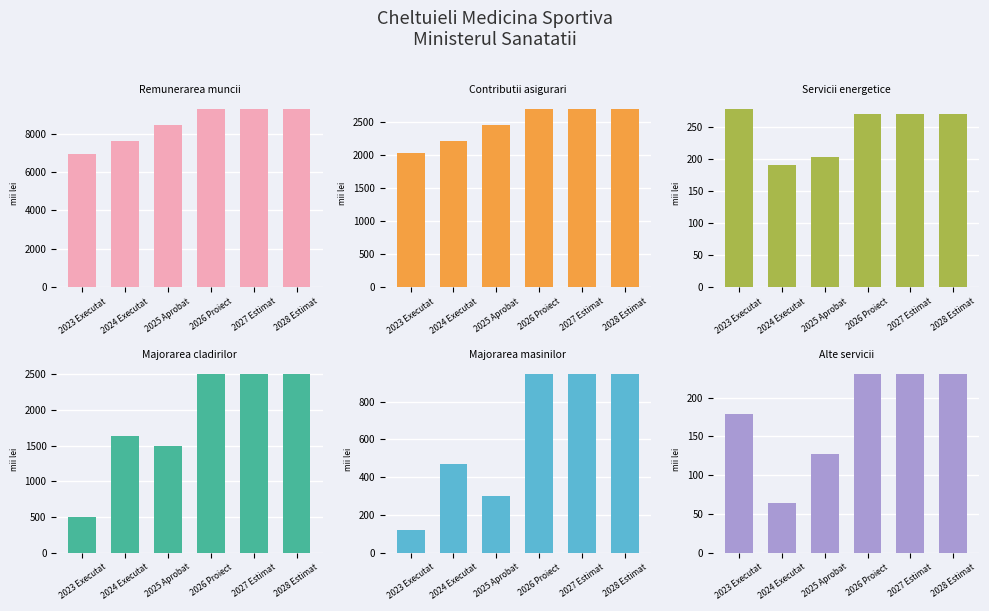

Reading right to left, list all the values displayed in this chart.

Remunerarea muncii: 2028 Estimat=9297.1	2027 Estimat=9297.1	2026 Proiect=9297.1	2025 Aprobat=8439.7	2024 Executat=7635.6	2023 Executat=6936.8
Contributii asigurari: 2028 Estimat=2696.1	2027 Estimat=2696.1	2026 Proiect=2696.1	2025 Aprobat=2447.5	2024 Executat=2214.3	2023 Executat=2020.5
Servicii energetice: 2028 Estimat=270.5	2027 Estimat=270.5	2026 Proiect=270.5	2025 Aprobat=204.5	2024 Executat=191.4	2023 Executat=279.4
Majorarea cladirilor: 2028 Estimat=2500.0	2027 Estimat=2500.0	2026 Proiect=2500.0	2025 Aprobat=1500.0	2024 Executat=1635.0	2023 Executat=500.0
Majorarea masinilor: 2028 Estimat=945.0	2027 Estimat=945.0	2026 Proiect=945.0	2025 Aprobat=300.0	2024 Executat=470.0	2023 Executat=120.0
Alte servicii: 2028 Estimat=230.0	2027 Estimat=230.0	2026 Proiect=230.0	2025 Aprobat=127.2	2024 Executat=64.6	2023 Executat=179.0